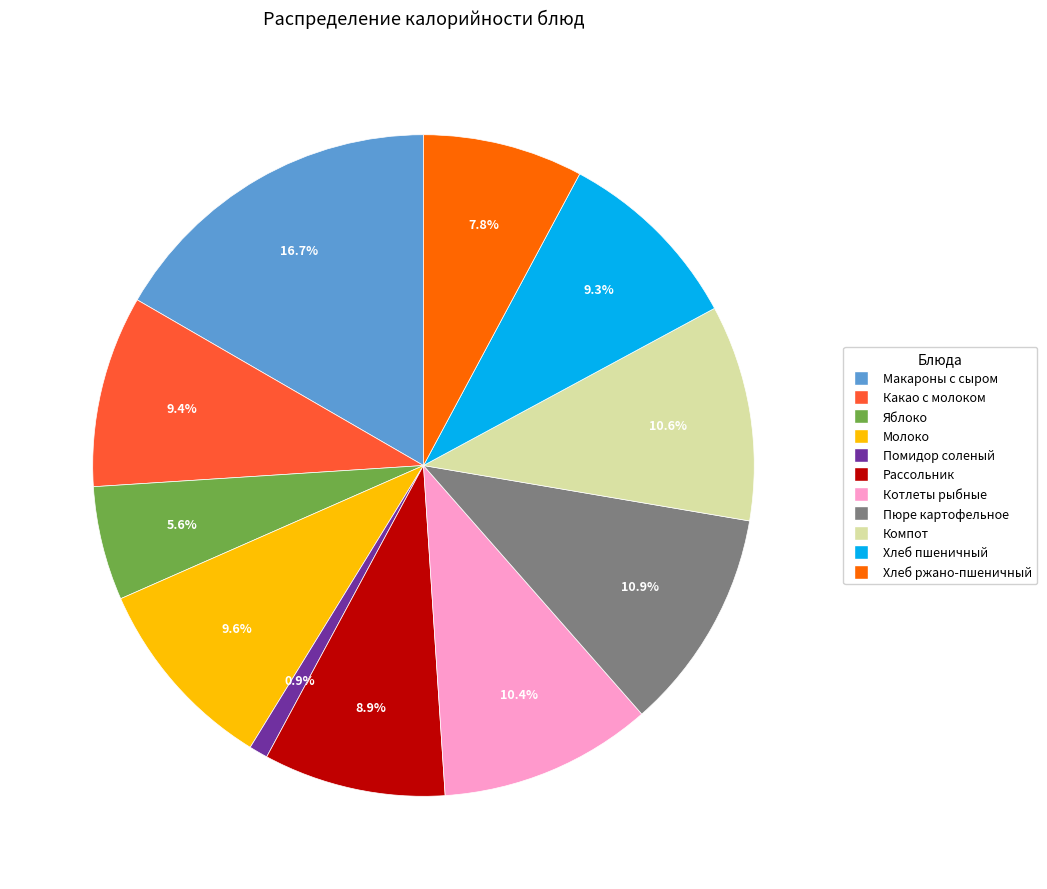

Is the sum of Хлеб пшеничный and Помидор соленый greater than half?

No